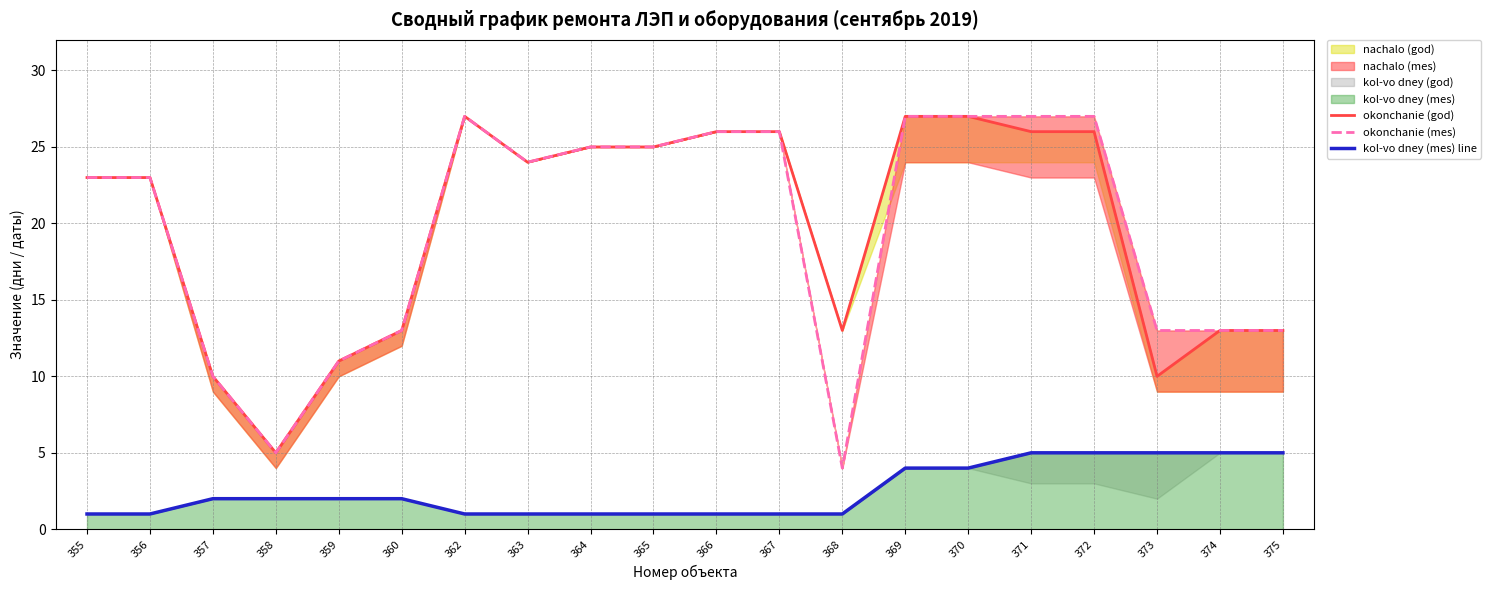

Reading right to left, list all the values displayed in this chart.

okonchanie (god): 13	13	10	26	26	27	27	13	26	26	25	25	24	27	13	11	5	10	23	23
okonchanie (mes): 13	13	13	27	27	27	27	4	26	26	25	25	24	27	13	11	5	10	23	23
kol-vo dney (mes) line: 5	5	5	5	5	4	4	1	1	1	1	1	1	1	2	2	2	2	1	1